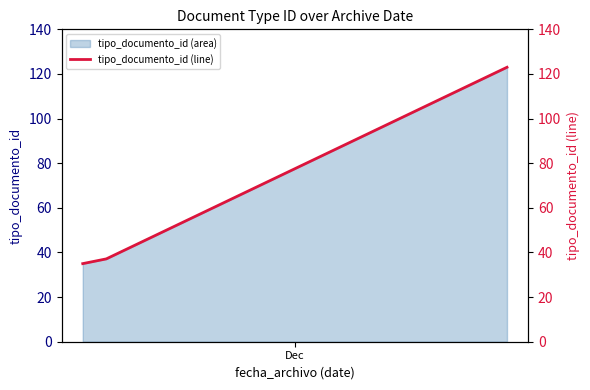

What is the minimum value for tipo_documento_id (area)?

35.0